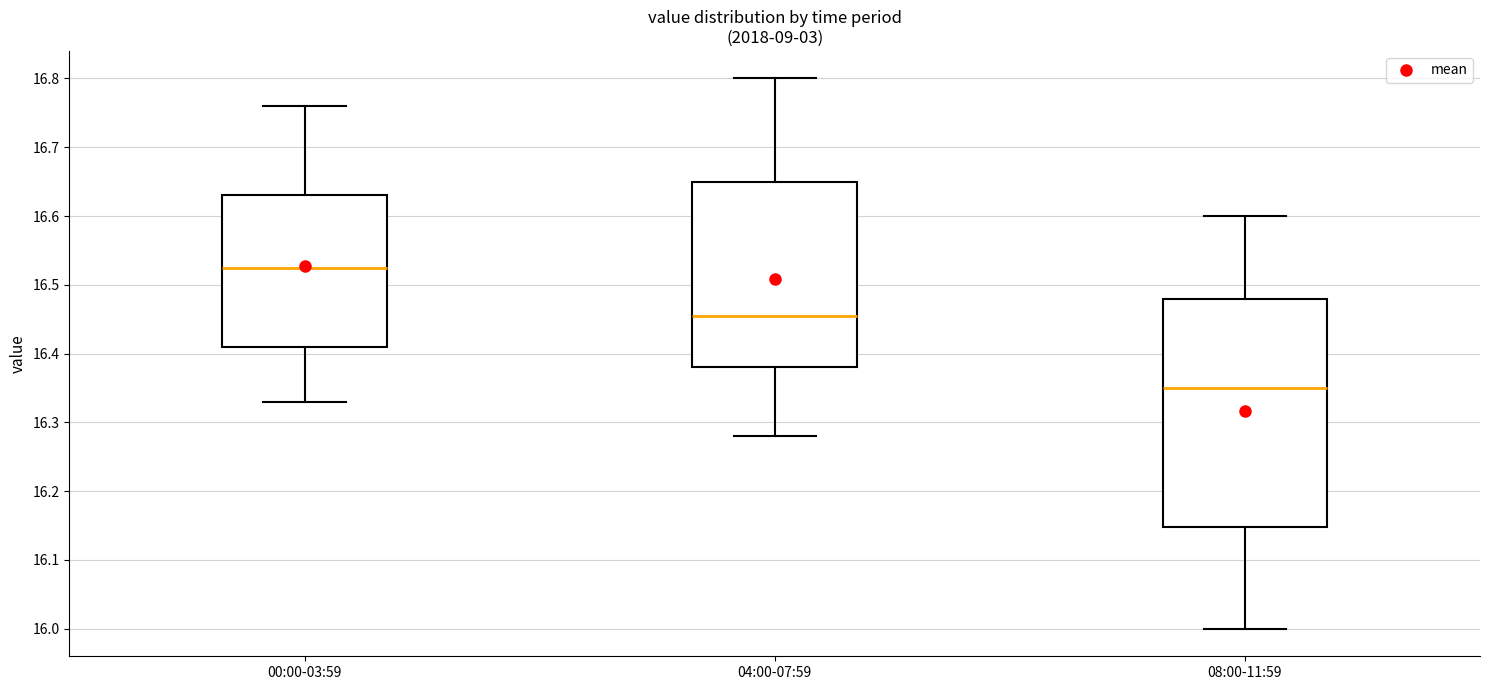

Reading left to right, transcribe this box plot: for each box, give where its median line is, the range the box spans, and where its two whiskers end, as read against the y-axis. The values are not printed on the chart, so give them approximately, as read against the axis.

00:00-03:59: median 16.53, box 16.41 to 16.63, whiskers 16.33 to 16.76
04:00-07:59: median 16.46, box 16.38 to 16.65, whiskers 16.28 to 16.80
08:00-11:59: median 16.35, box 16.15 to 16.48, whiskers 16.00 to 16.60